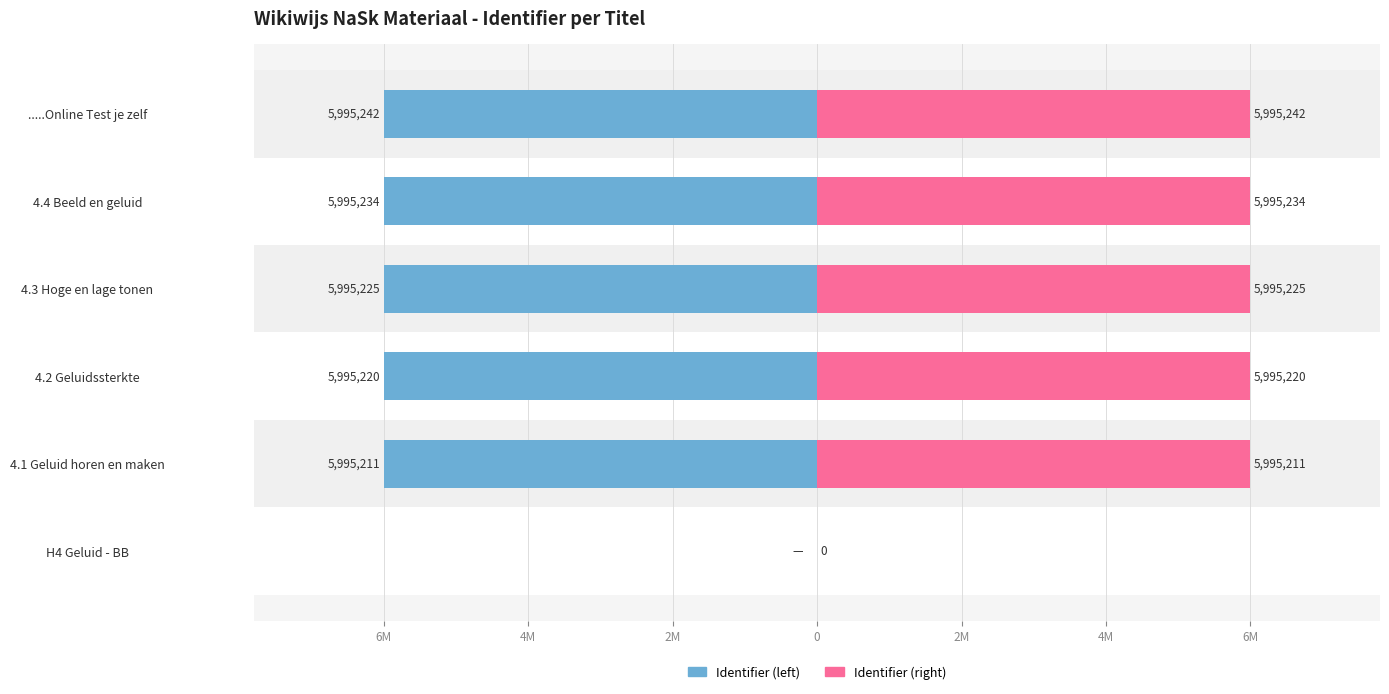

What is the sum of all Identifier (right) values?

29976132